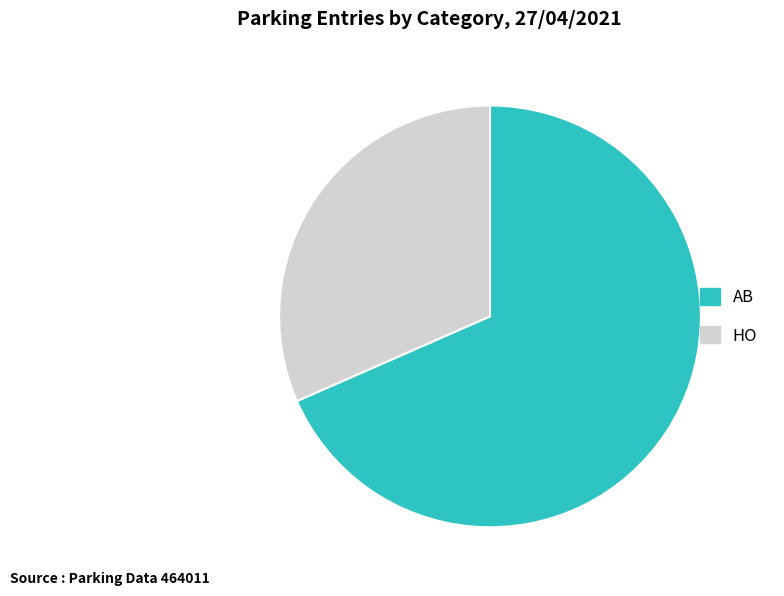

Approximately how many times larger is the value at AB compared to HO?

2.2